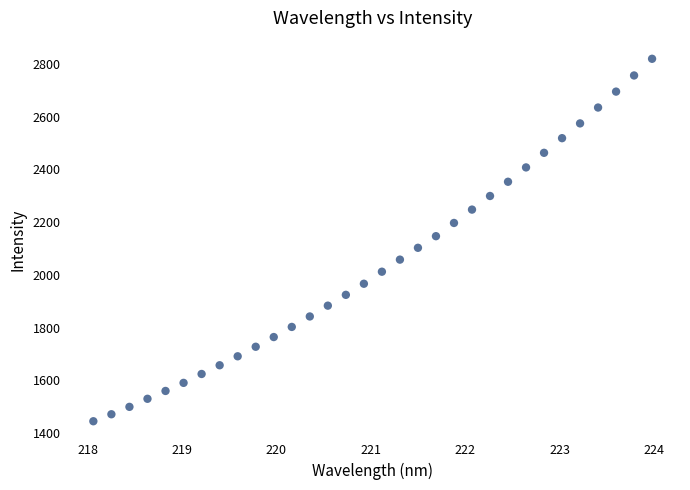

What is the range of X values (max minus min)?

5.9